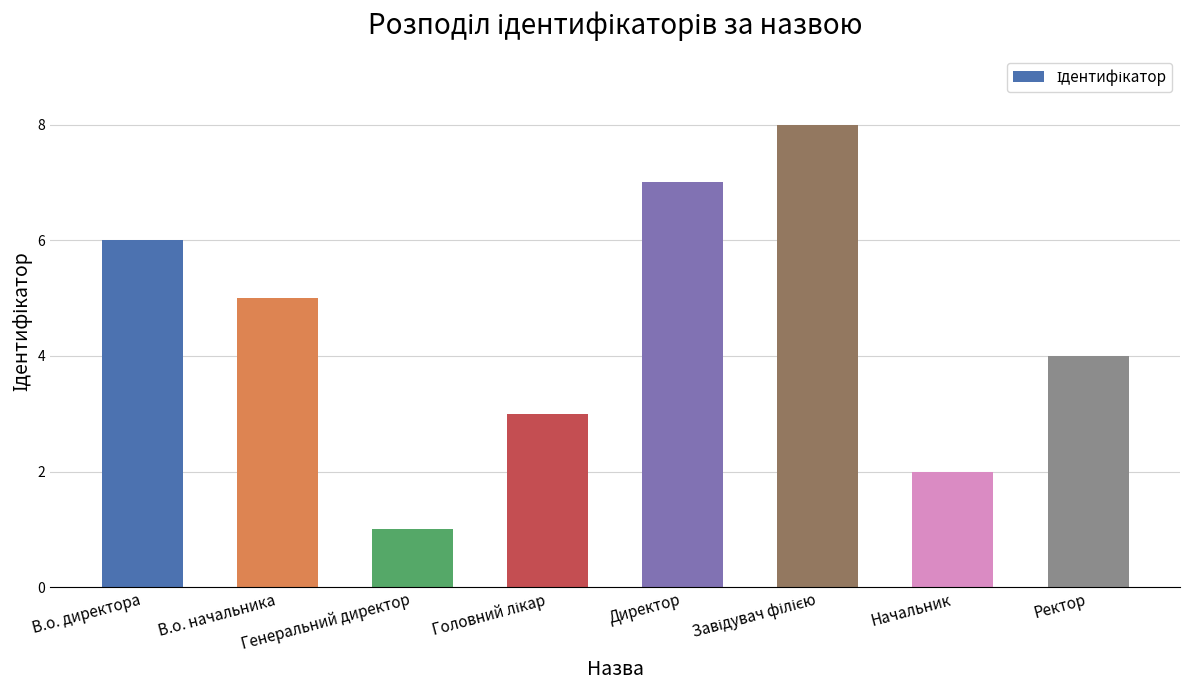

What is the greatest value displayed?

8